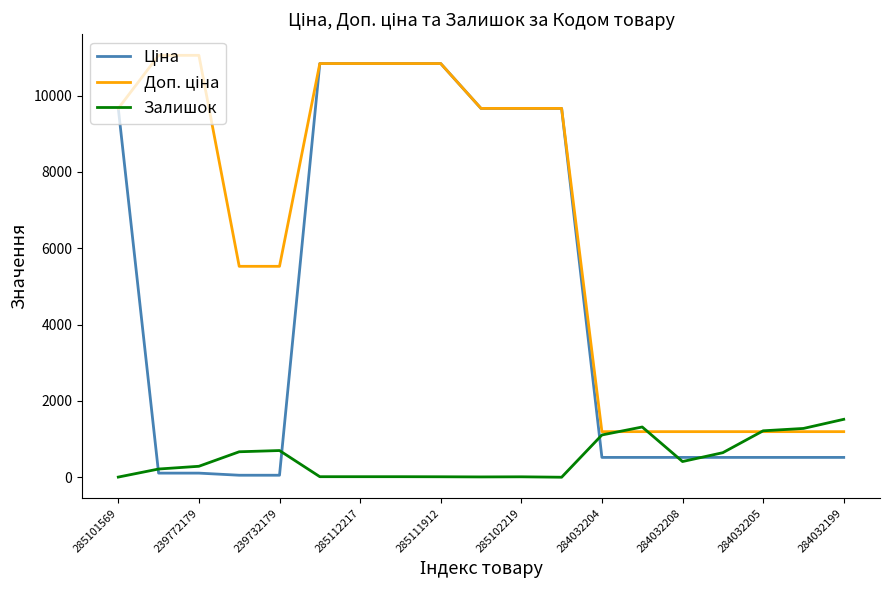

Does the chart have visible grid lines?

No